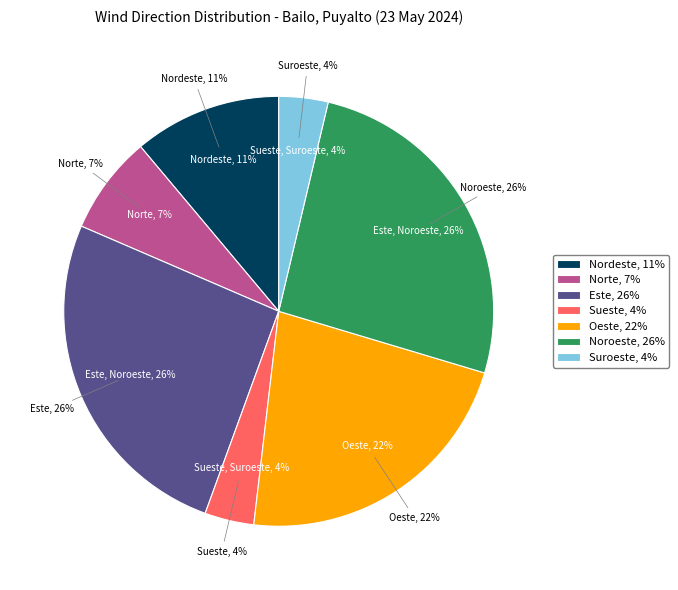

To the nearest percent, what is the difference between the largest and smallest slice percentages?

22%